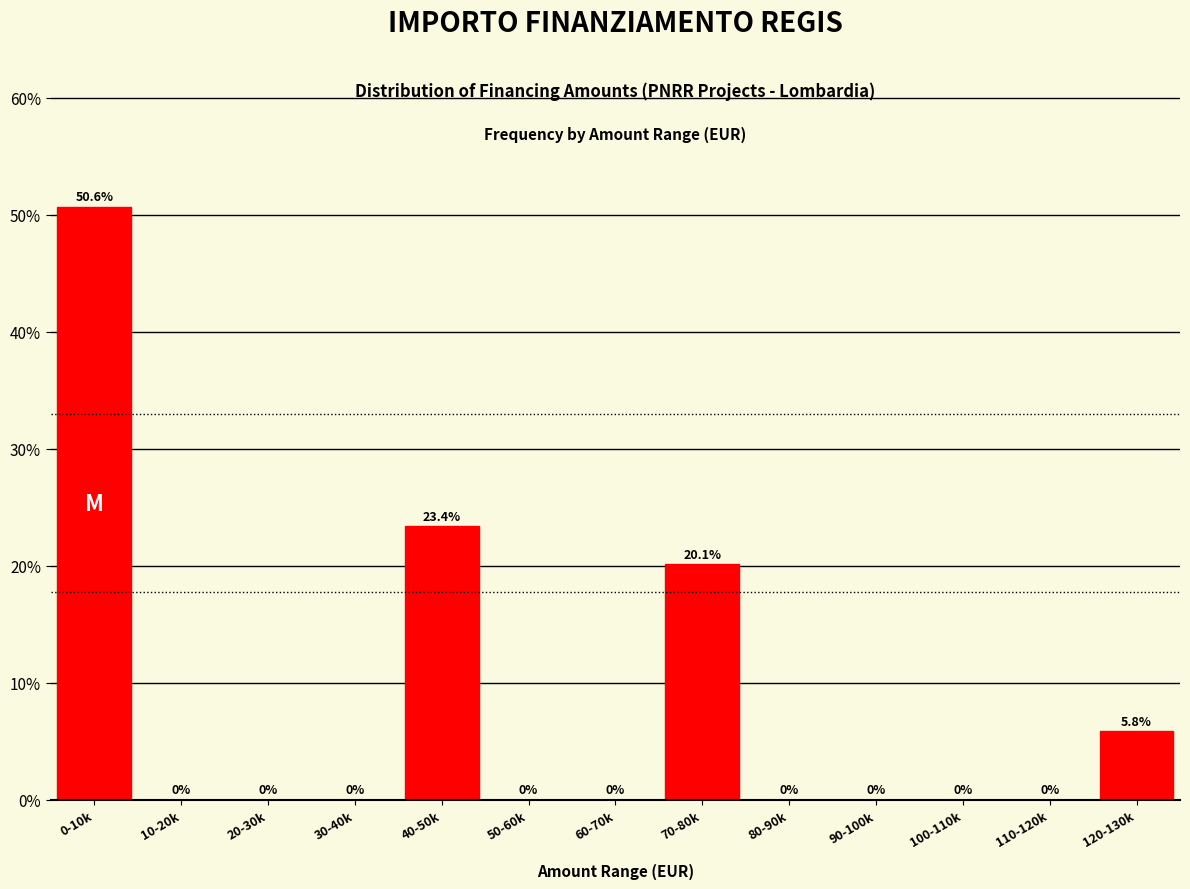

Reading left to right, list all the values displayed in this chart.

0-10k=50.6	10-20k=0.0	20-30k=0.0	30-40k=0.0	40-50k=23.4	50-60k=0.0	60-70k=0.0	70-80k=20.1	80-90k=0.0	90-100k=0.0	100-110k=0.0	110-120k=0.0	120-130k=5.8